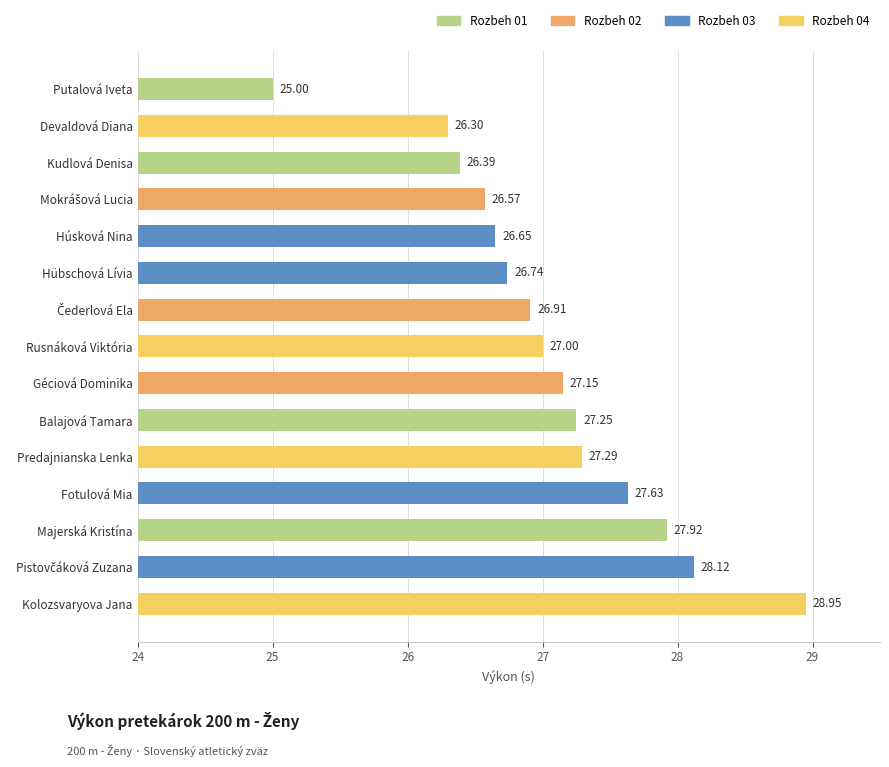

What is the change in value from Devaldová Diana to Rusnáková Viktória?

+0.7